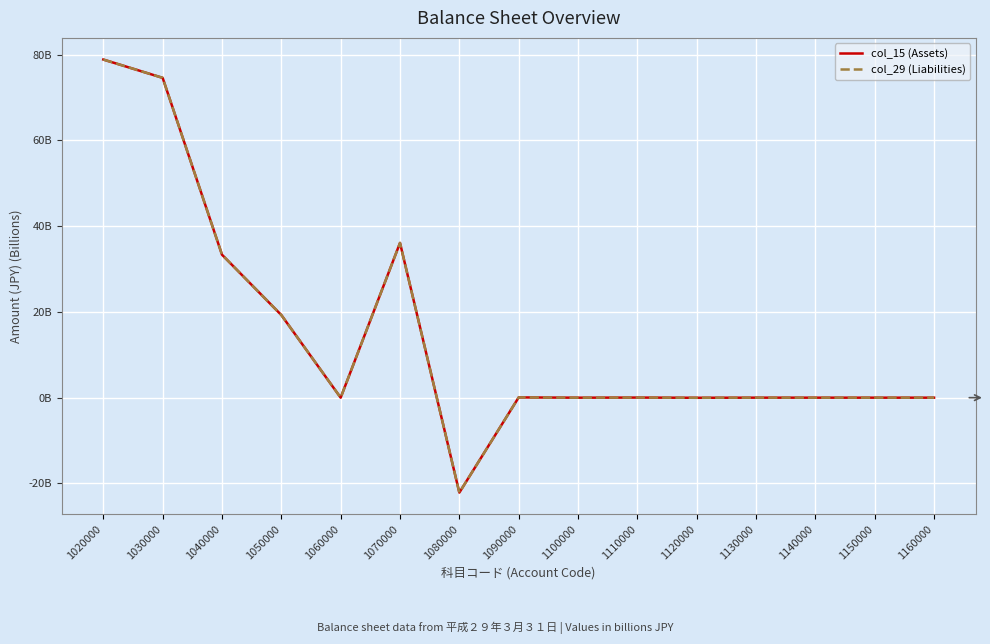

Is it true that col_29 (Liabilities) equals -49.5 at 1160000?

False